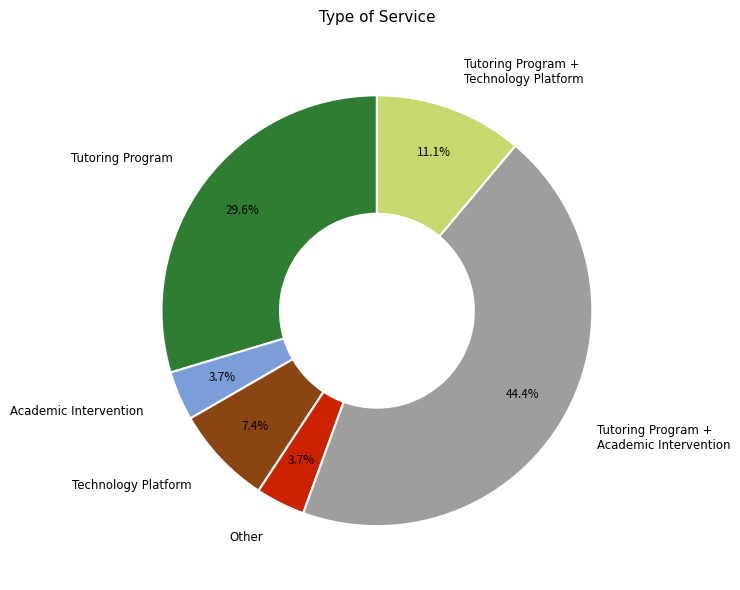

Does Tutoring Program account for over 50% of the chart?

No